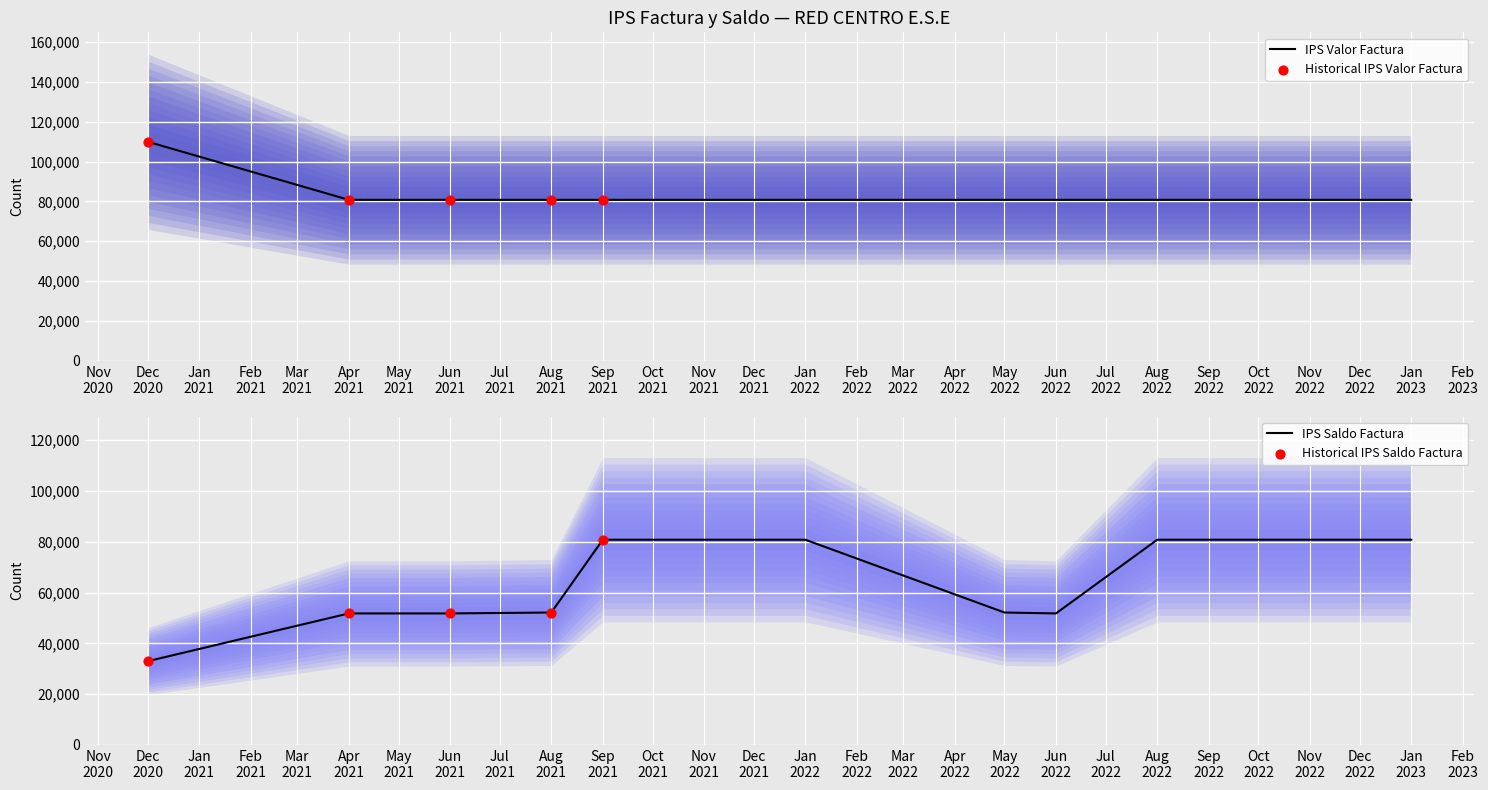

Which series reaches the maximum Y coordinate?

IPS Valor Factura